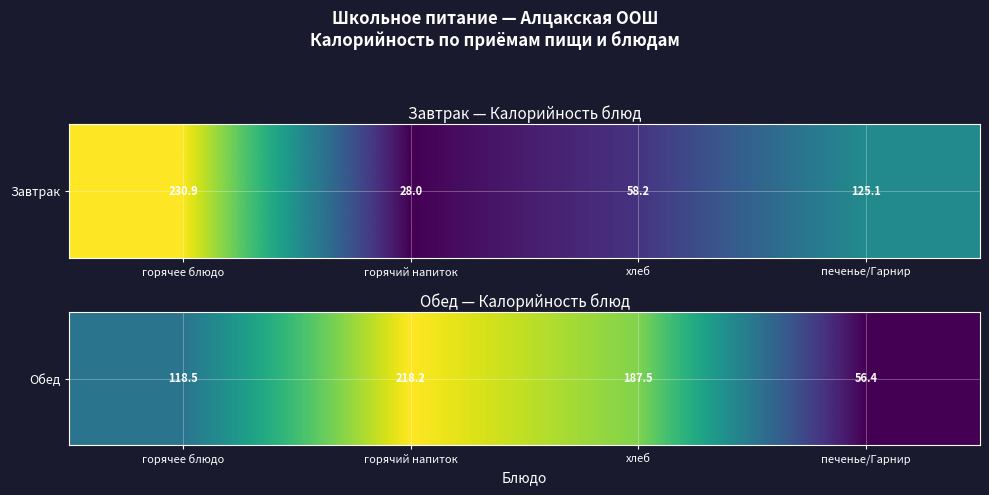

What is the difference between the maximum and second lowest values?

99.7